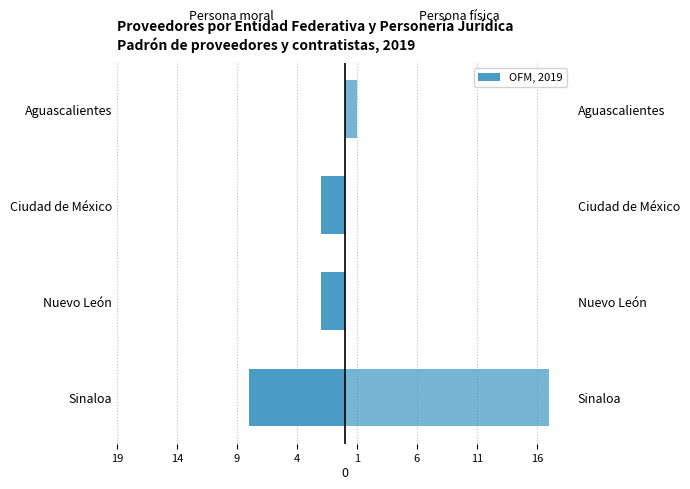

What is the difference between the Persona física values at Ciudad de México and Aguascalientes?

1